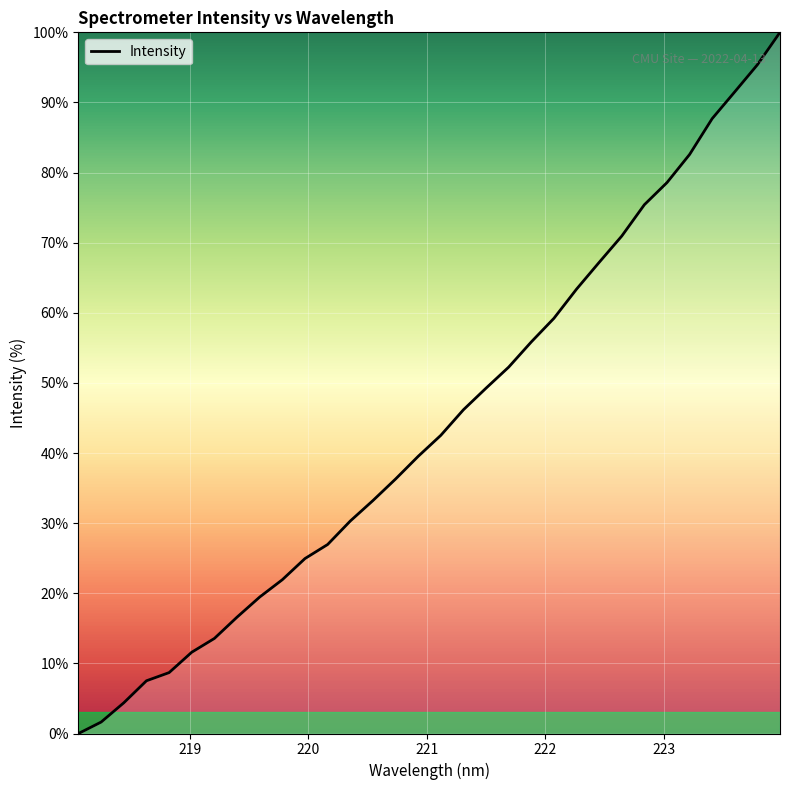

What is the greatest value displayed?

100.0